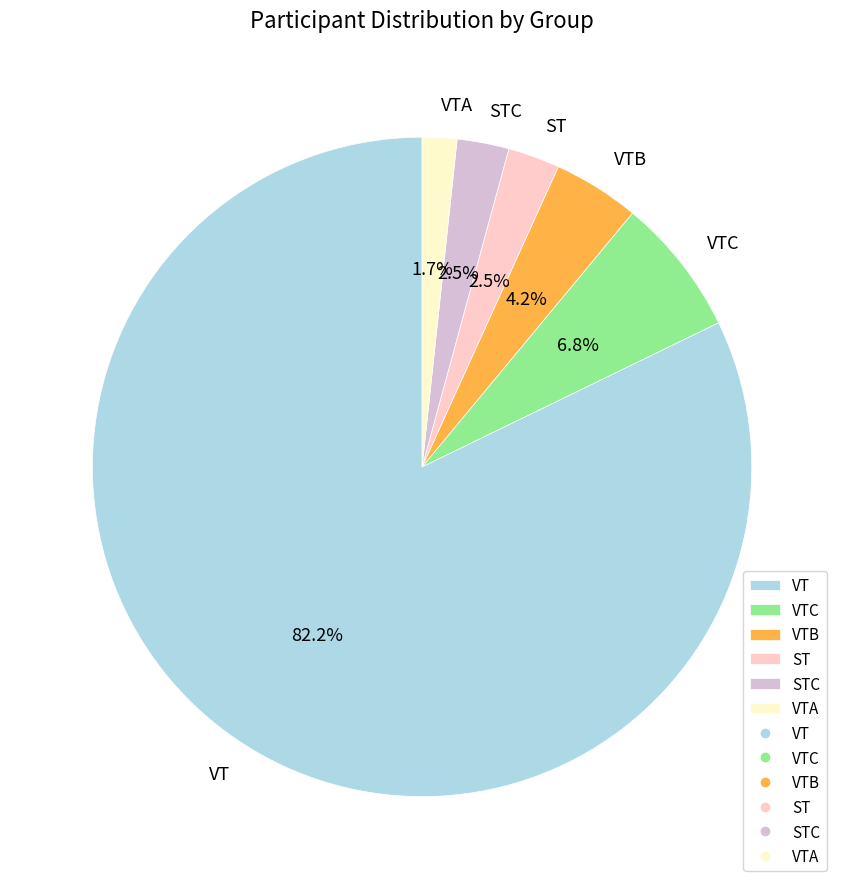

Count the number of slices in the pie.

6